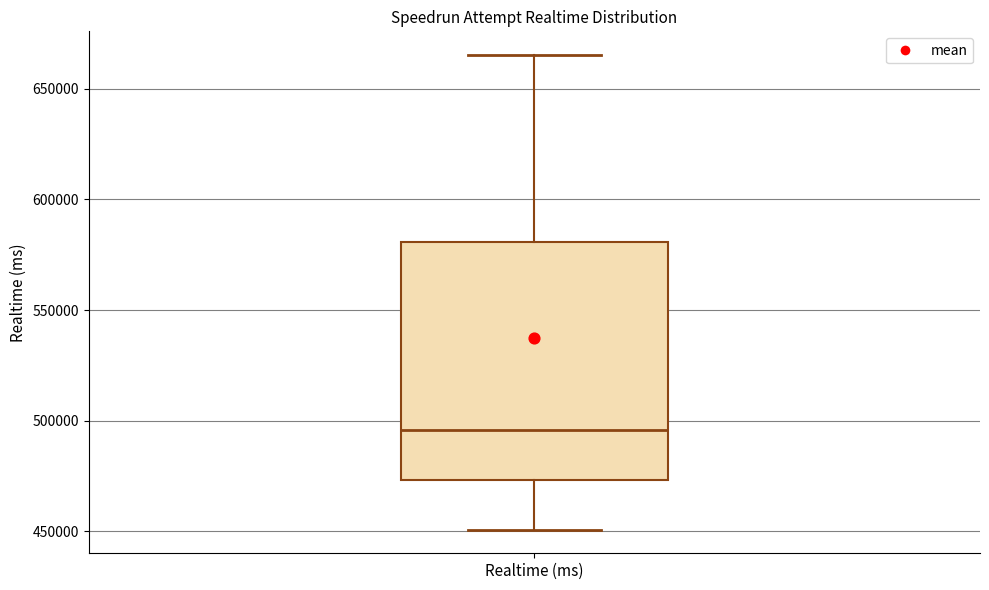

Transcribe this box plot: give where the median line is, the range the box spans, and where the two whiskers end, as read against the y-axis. The values are not printed on the chart, so give them approximately, as read against the axis.

median 495000, box 475000 to 580000, whiskers 450000 to 665000